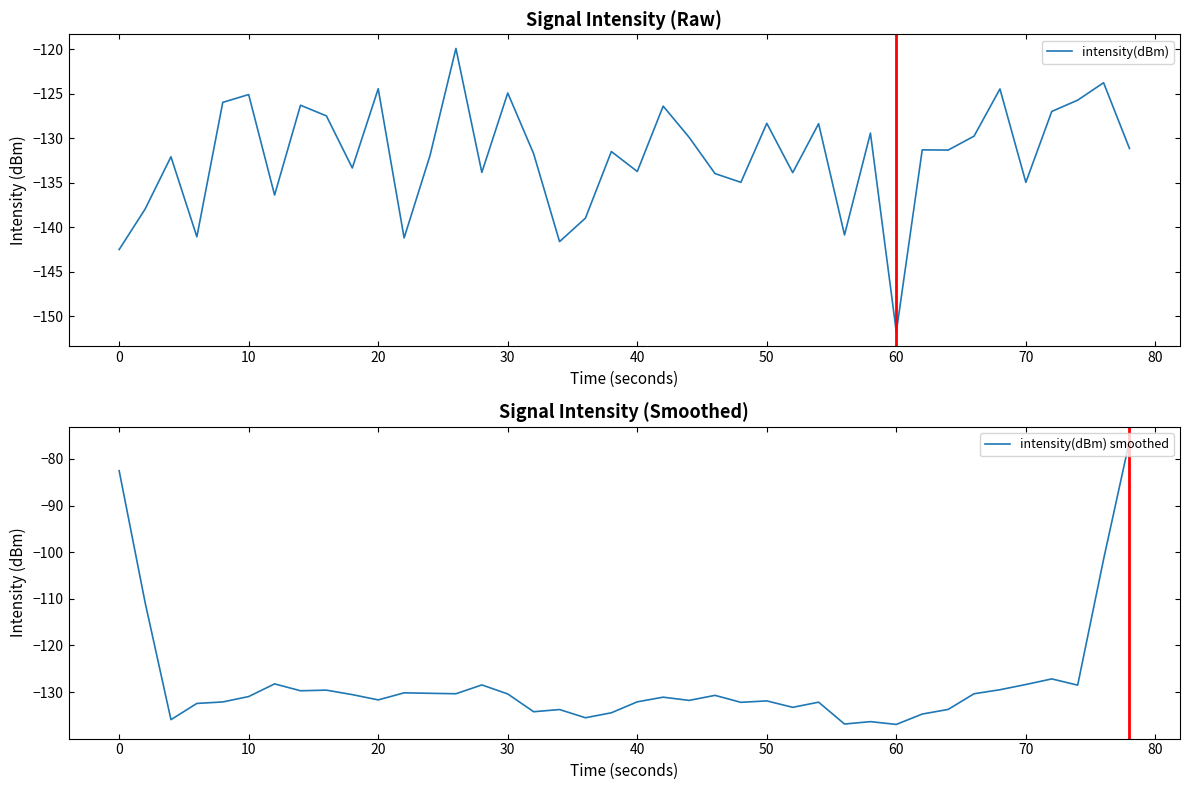

At which label does intensity(dBm) smoothed first exceed -130?

0